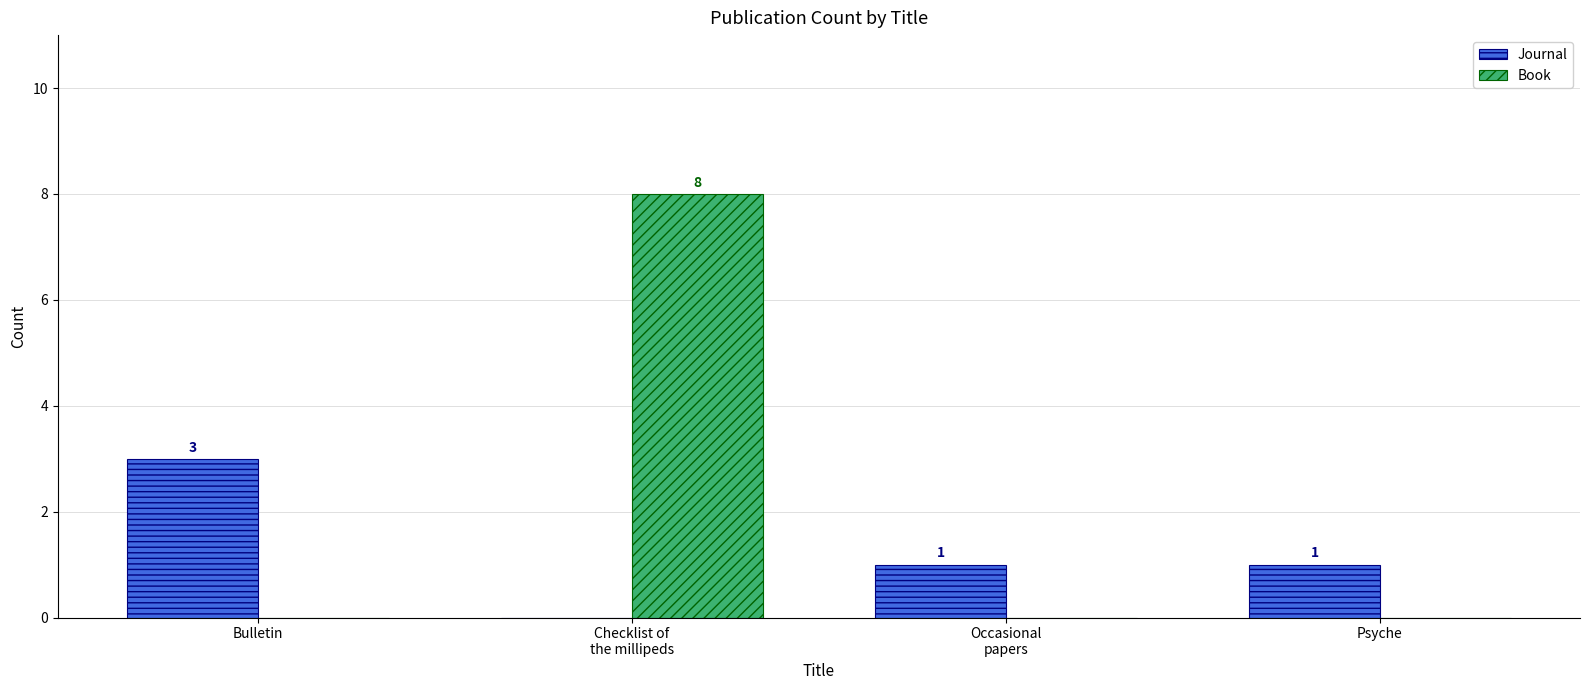

Count the number of categories in the chart.

4